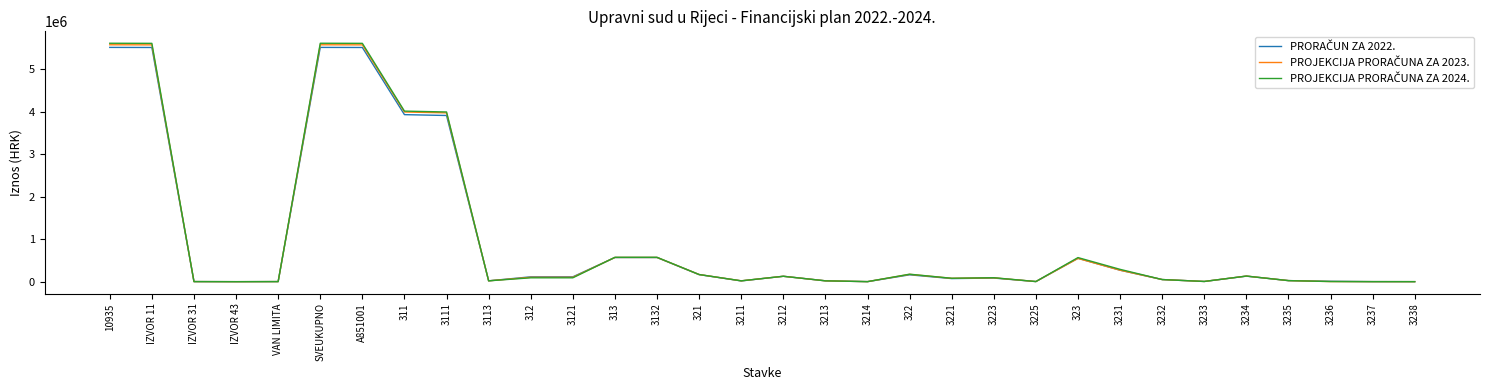

Which series has the largest total across all categories?

PROJEKCIJA PRORAČUNA ZA 2024.